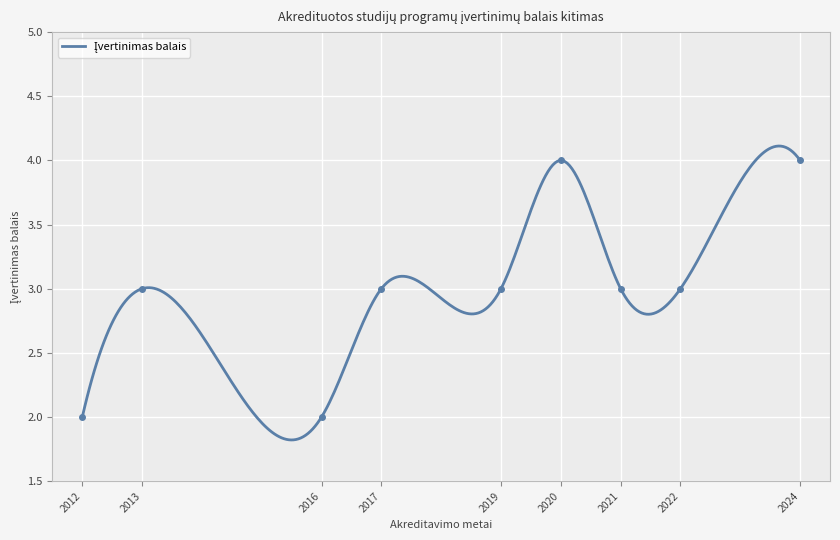

What is the approximate value at 2019?

3